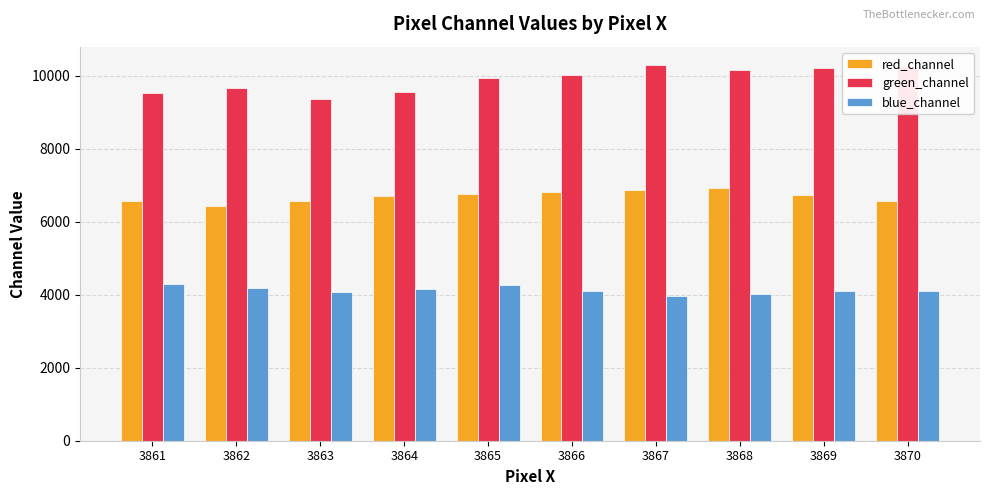

How many data points in green_channel are less than 10023?

5